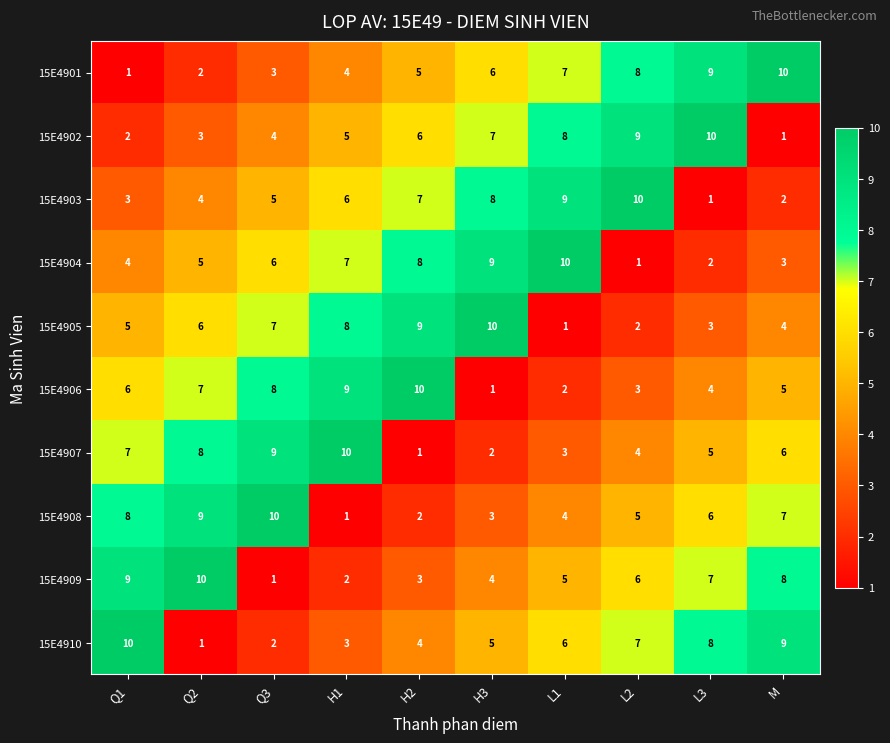

What is the sum of all 15E4910 values?

55